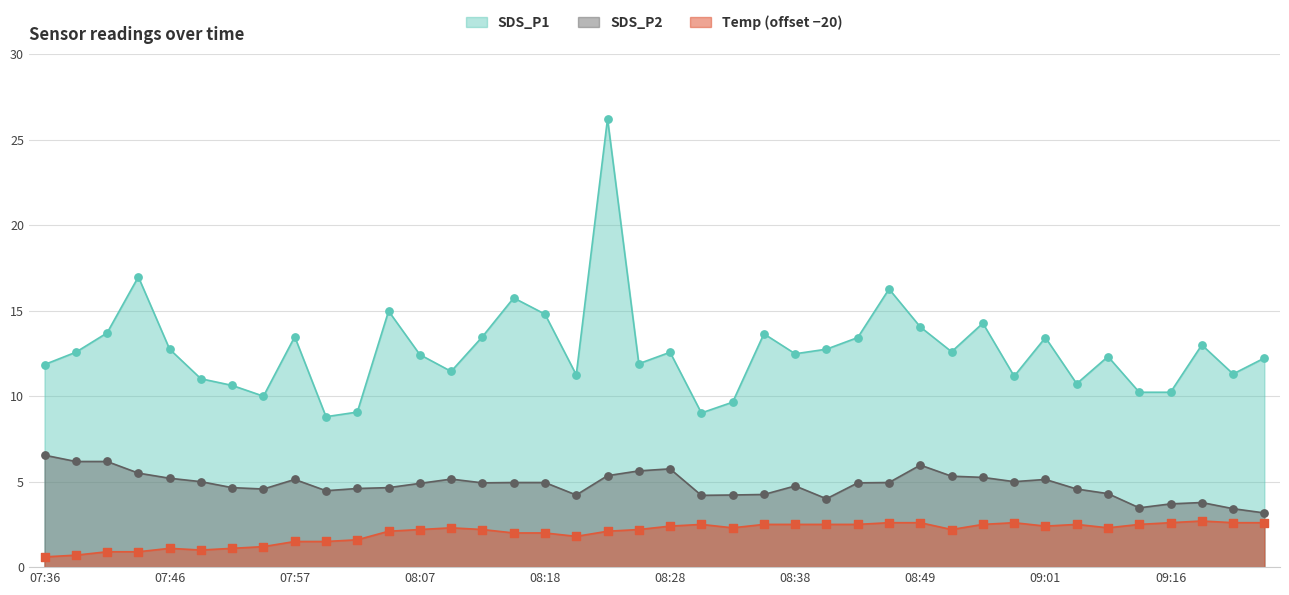

Which series contains the lowest Y value?

Temp